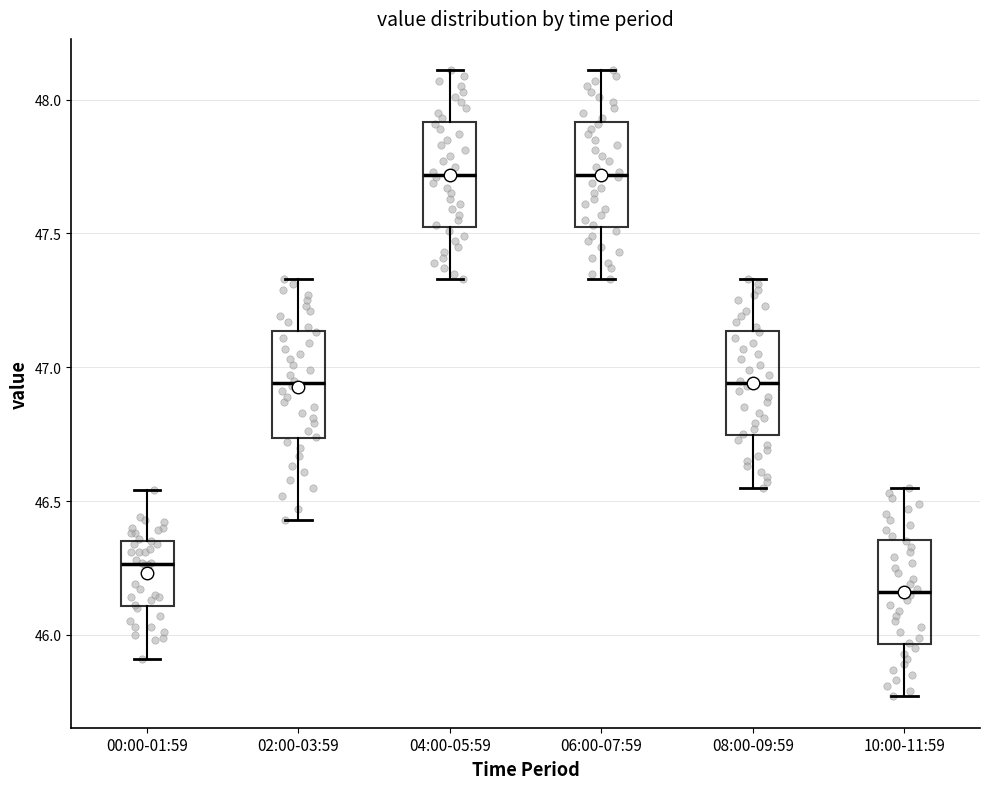

Reading left to right, read every box against the y-axis: the position of its median line, the range the box covers, and the ends of its whiskers. The values are not printed on the chart, so give them approximately, as read against the axis.

00:00-01:59: median 46.25, box 46.10 to 46.35, whiskers 45.90 to 46.55
02:00-03:59: median 46.95, box 46.75 to 47.15, whiskers 46.45 to 47.35
04:00-05:59: median 47.70, box 47.55 to 47.90, whiskers 47.35 to 48.10
06:00-07:59: median 47.70, box 47.55 to 47.90, whiskers 47.35 to 48.10
08:00-09:59: median 46.95, box 46.75 to 47.15, whiskers 46.55 to 47.35
10:00-11:59: median 46.15, box 45.95 to 46.35, whiskers 45.75 to 46.55